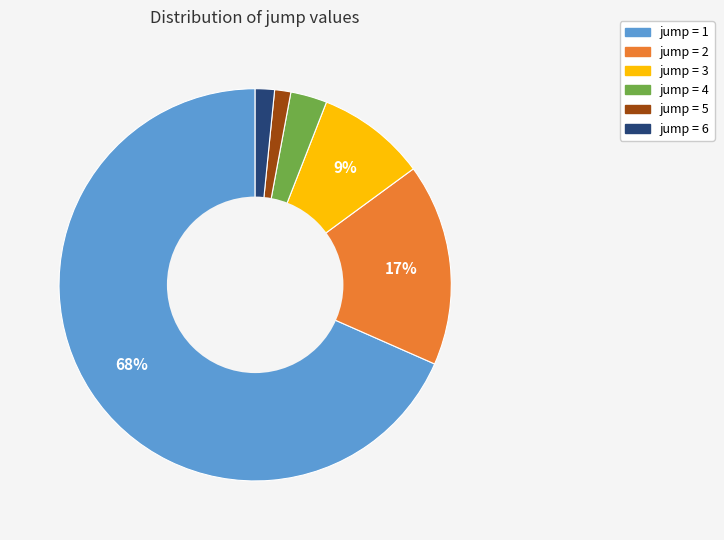

Which has a higher value, jump = 2 or jump = 3?

jump = 2